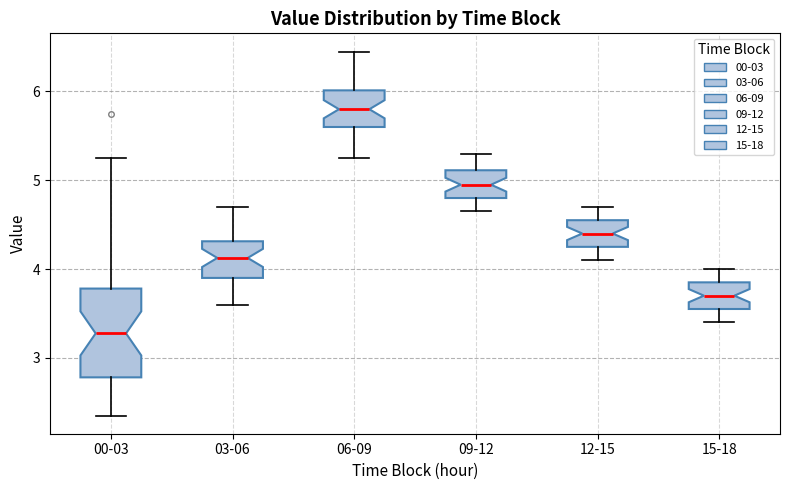

Where does the median line of the box for 06-09 sit on the y-axis? The values are not printed on the chart, so give them approximately, as read against the axis.

5.8